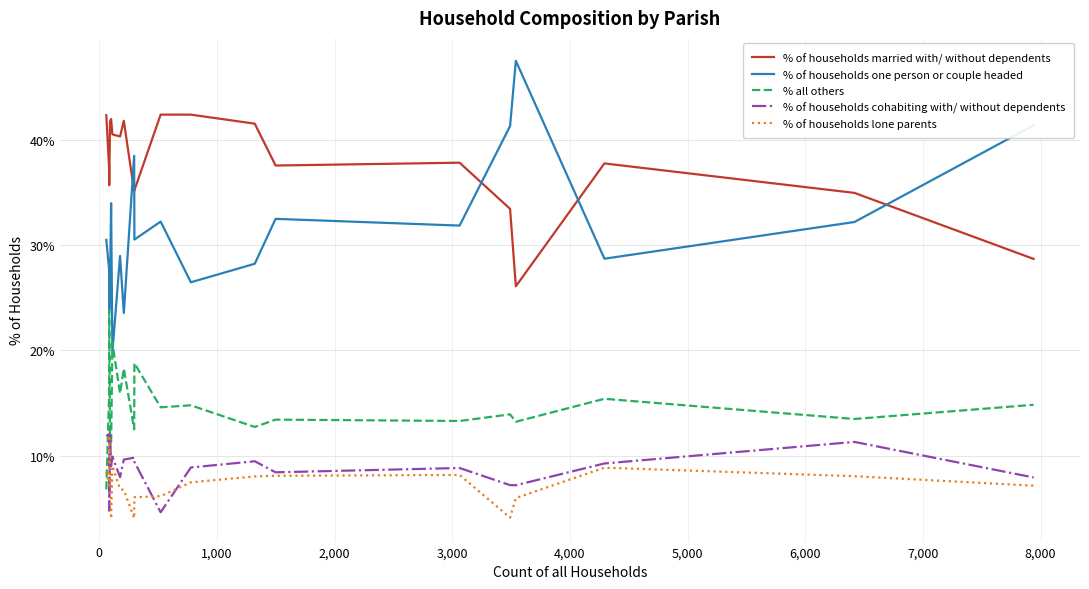

Which series has the largest range (max minus min)?

% of households one person or couple headed